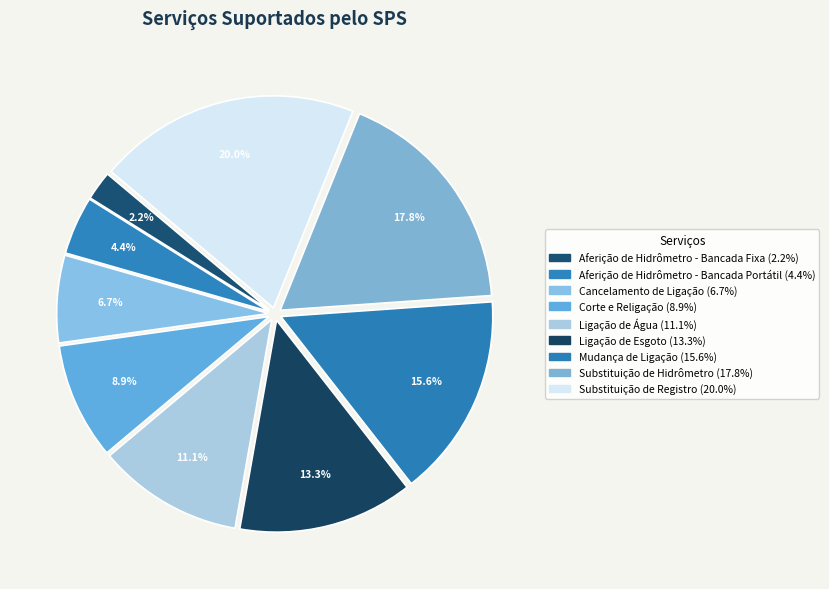

Count the number of slices in the pie.

9